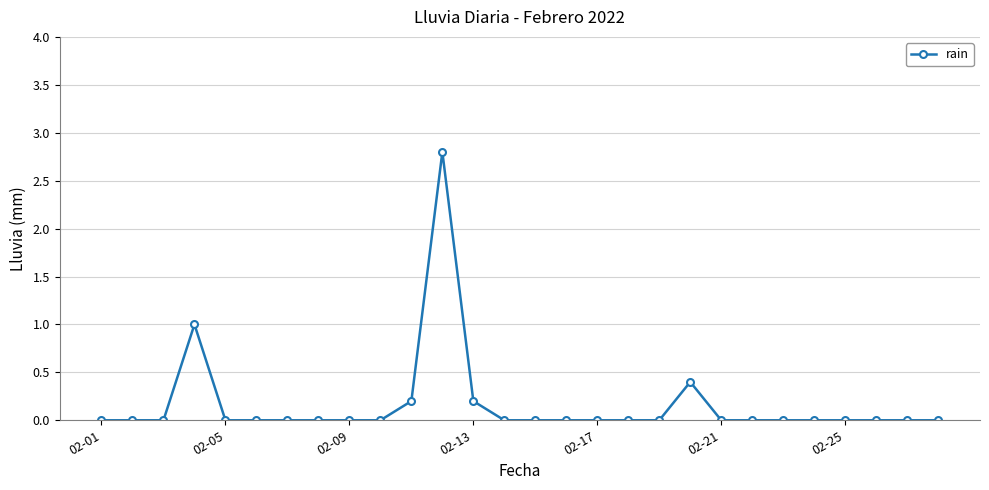

Reading left to right, transcribe all the data shown in this chart.

0.0	0.0	0.0	1.0	0.0	0.0	0.0	0.0	0.0	0.0	0.2	2.8	0.2	0.0	0.0	0.0	0.0	0.0	0.0	0.4	0.0	0.0	0.0	0.0	0.0	0.0	0.0	0.0